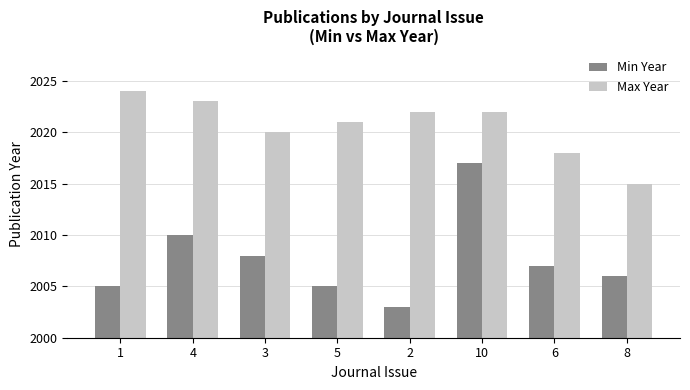

What is the sum of all Max Year values?

16165